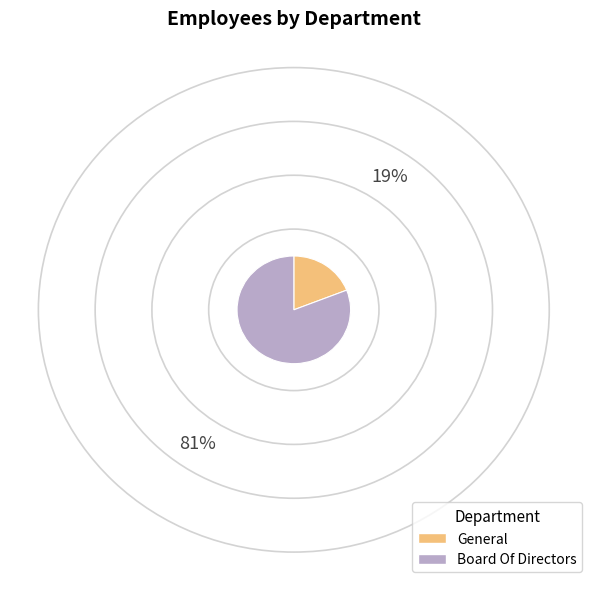

Do General and Board Of Directors together represent more than half of the pie?

Yes